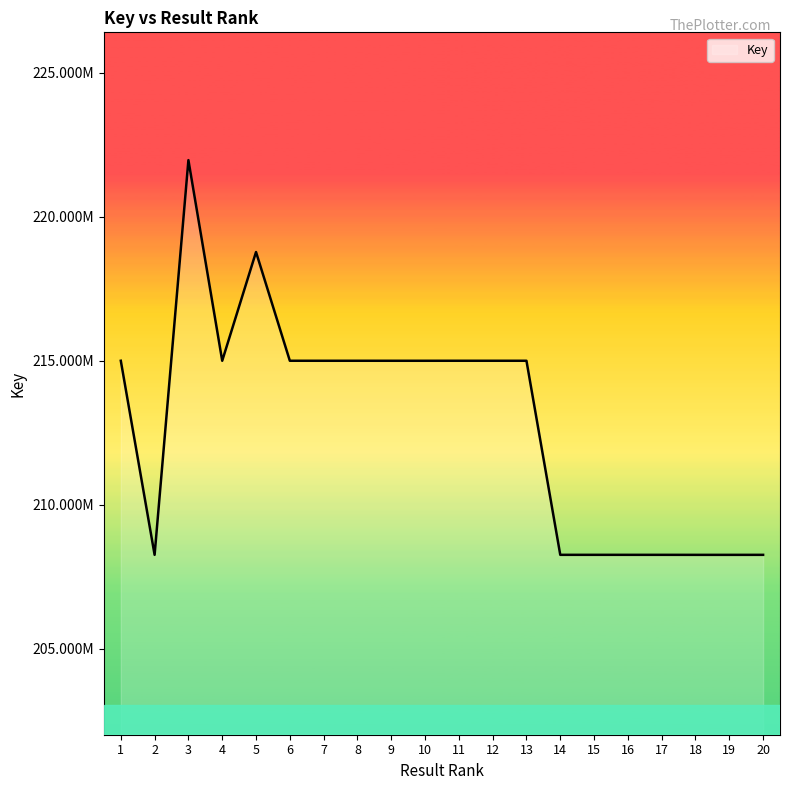

Reading right to left, list all the values displayed in this chart.

20=208258977	19=208258627	18=208258682	17=208259441	16=208259394	15=208259529	14=208259488	13=215000497	12=215000769	11=215000691	10=215000342	9=215000303	8=215000536	7=215000264	6=215000808	5=218778010	4=215000652	3=221969360	2=208259167	1=215000575